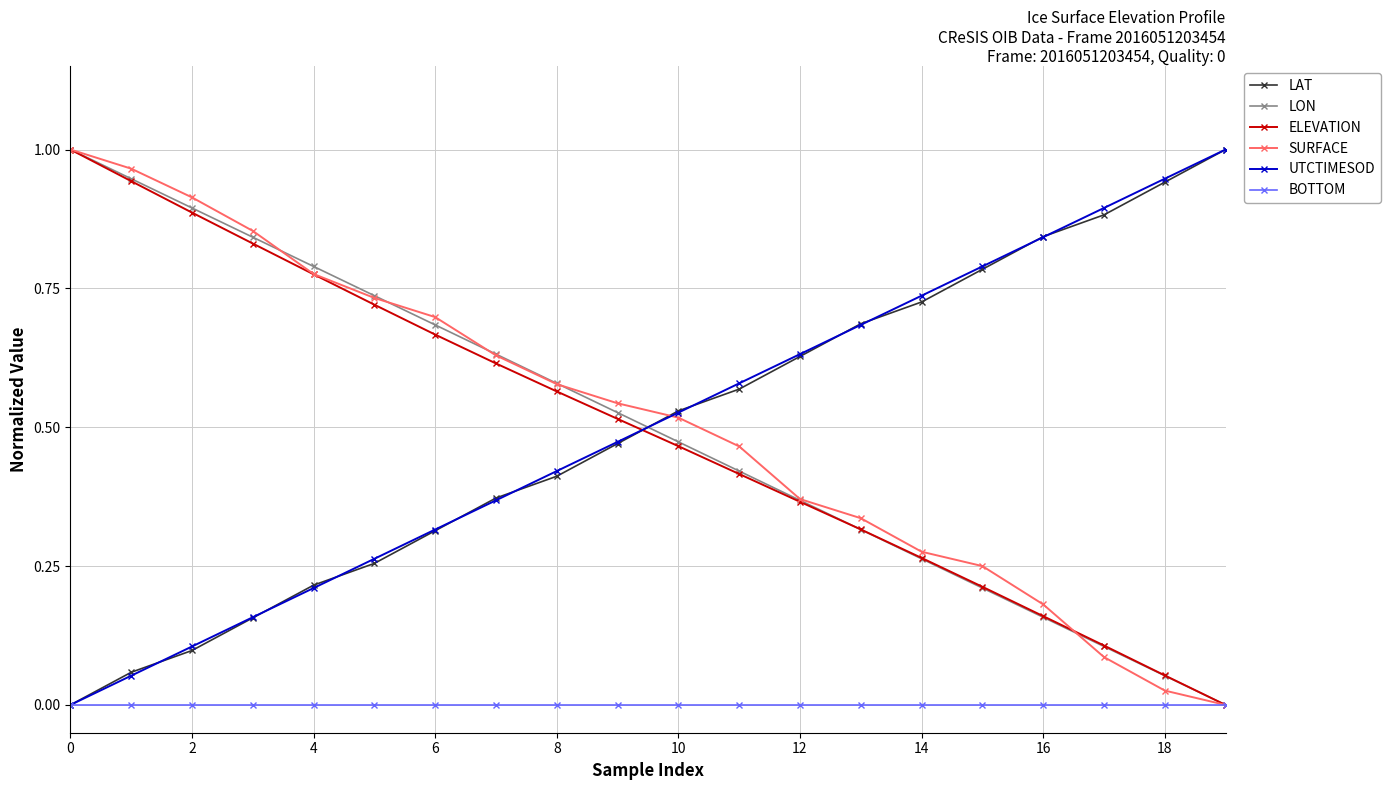

After their last crossing, which series has the higher values: LON or LAT?

LAT